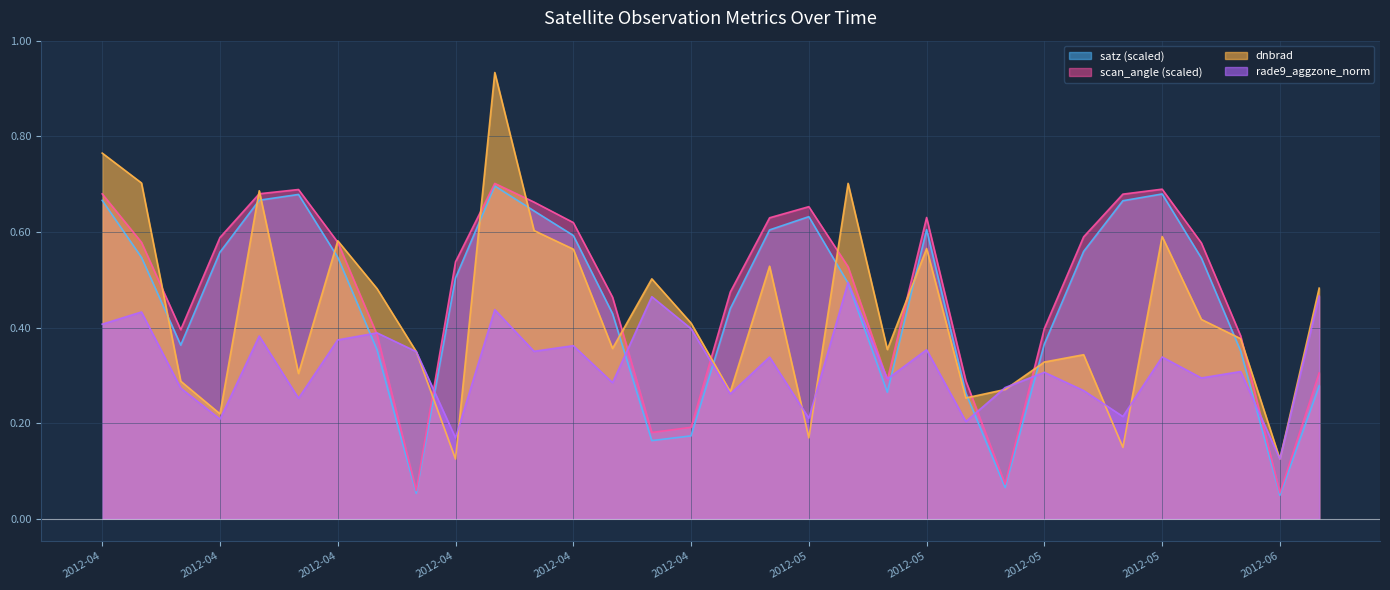

How many lines are shown in the chart?

4